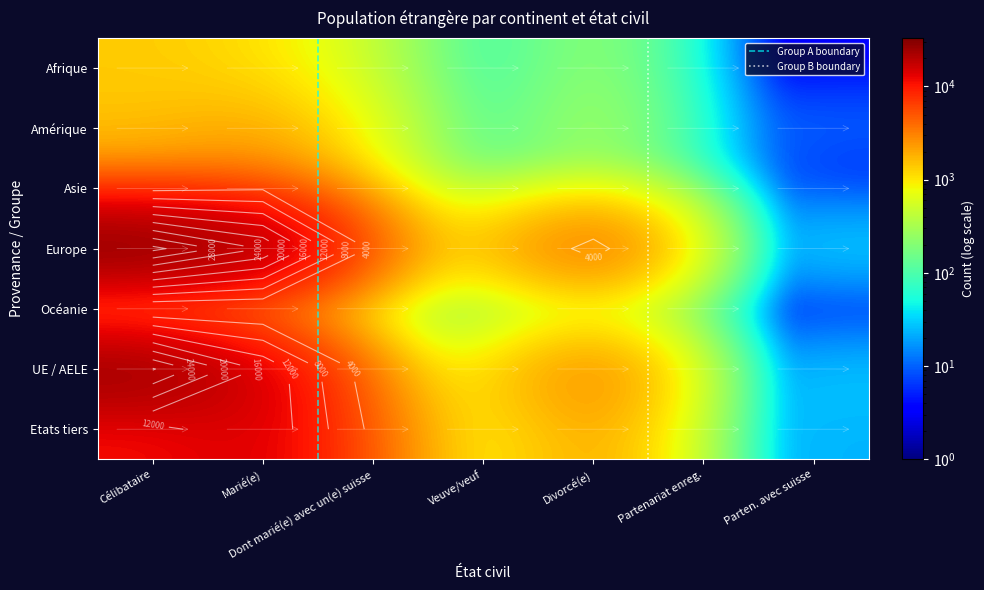

How many data points in Europe are above 2896?

3